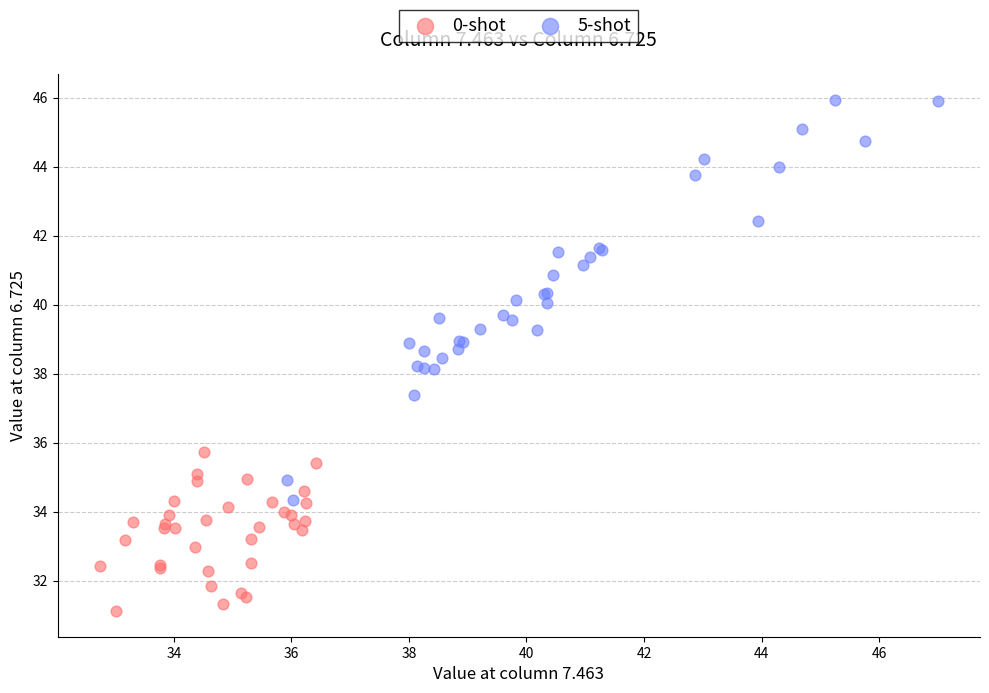

Which series contains the highest Y value?

5-shot